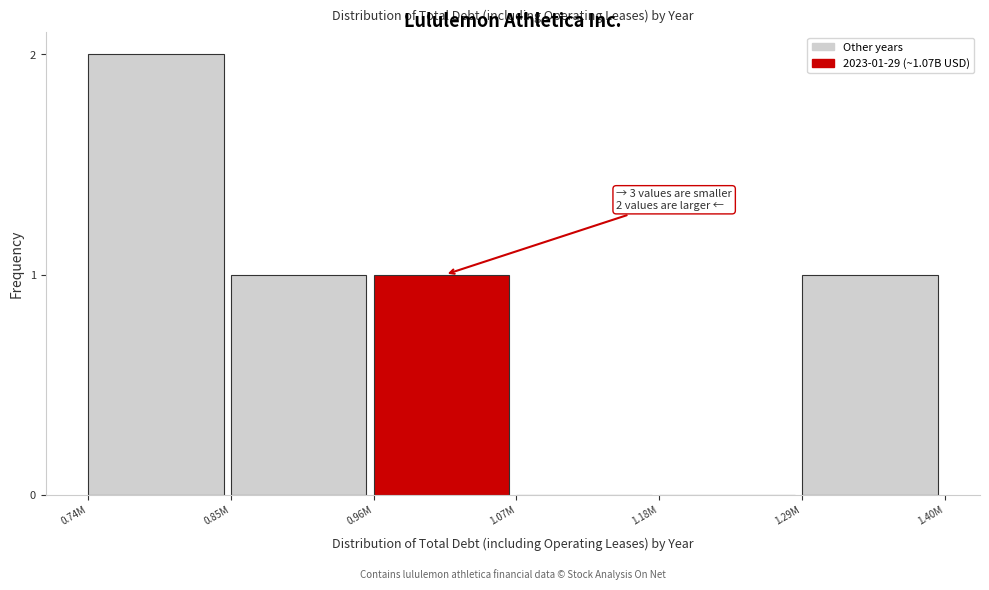

Reading left to right, transcribe all the data shown in this chart.

0.74M=2	0.85M=1	0.96M=1	1.07M=0	1.18M=0	1.29M=1